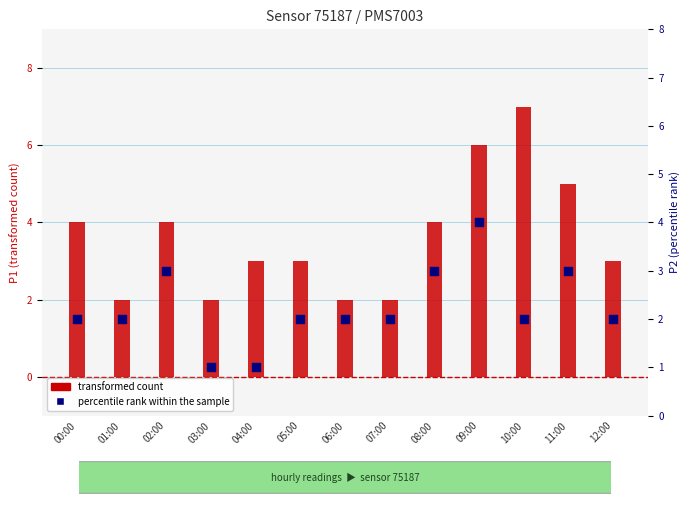

Which series reaches the minimum Y coordinate?

percentile rank within the sample